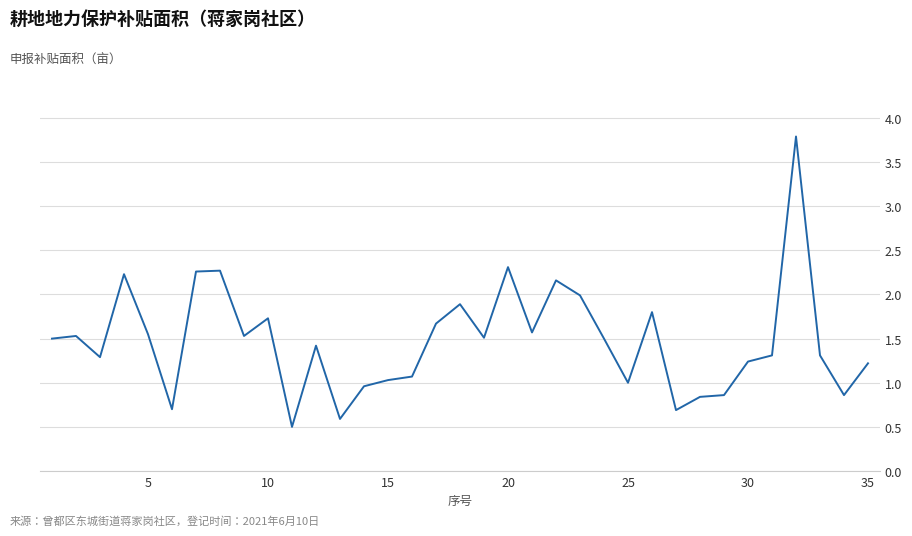

What is the average value?

1.5